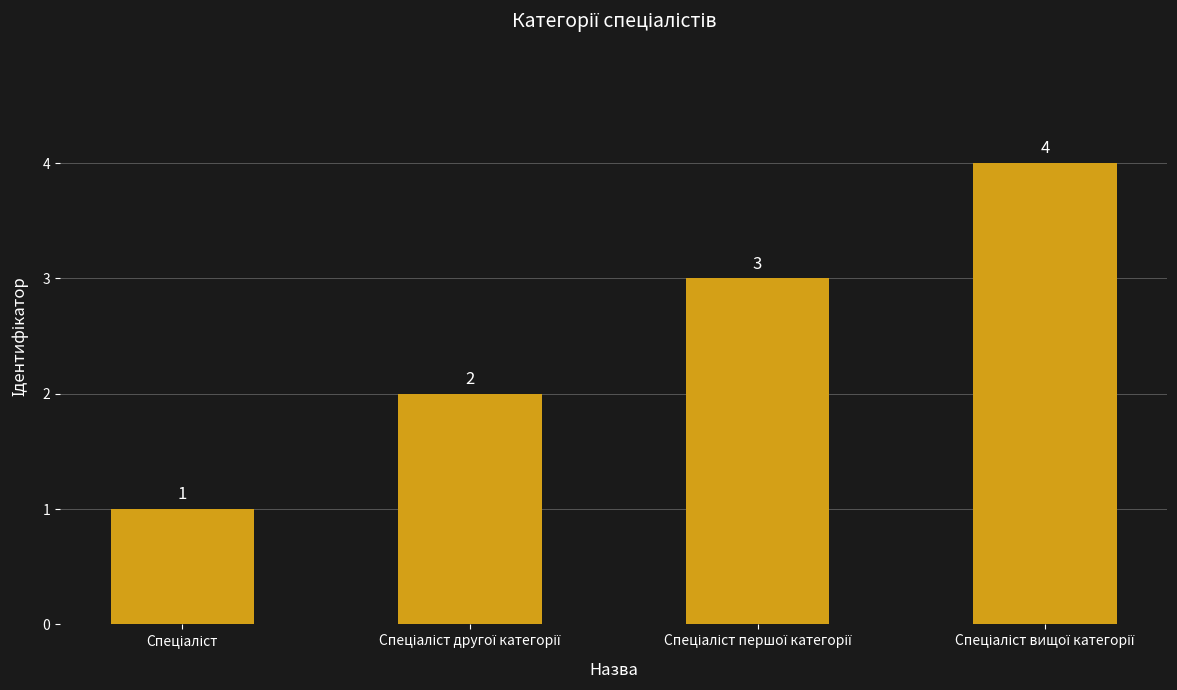

What is the greatest value displayed?

4